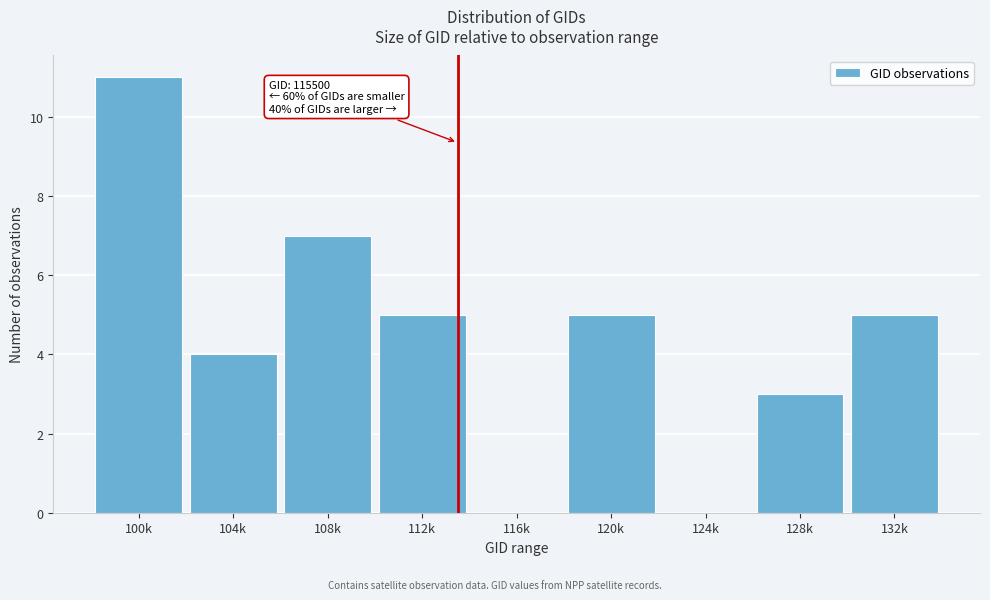

Reading right to left, what are all the values shown in this chart?

132k=5	128k=3	124k=0	120k=5	116k=0	112k=5	108k=7	104k=4	100k=11